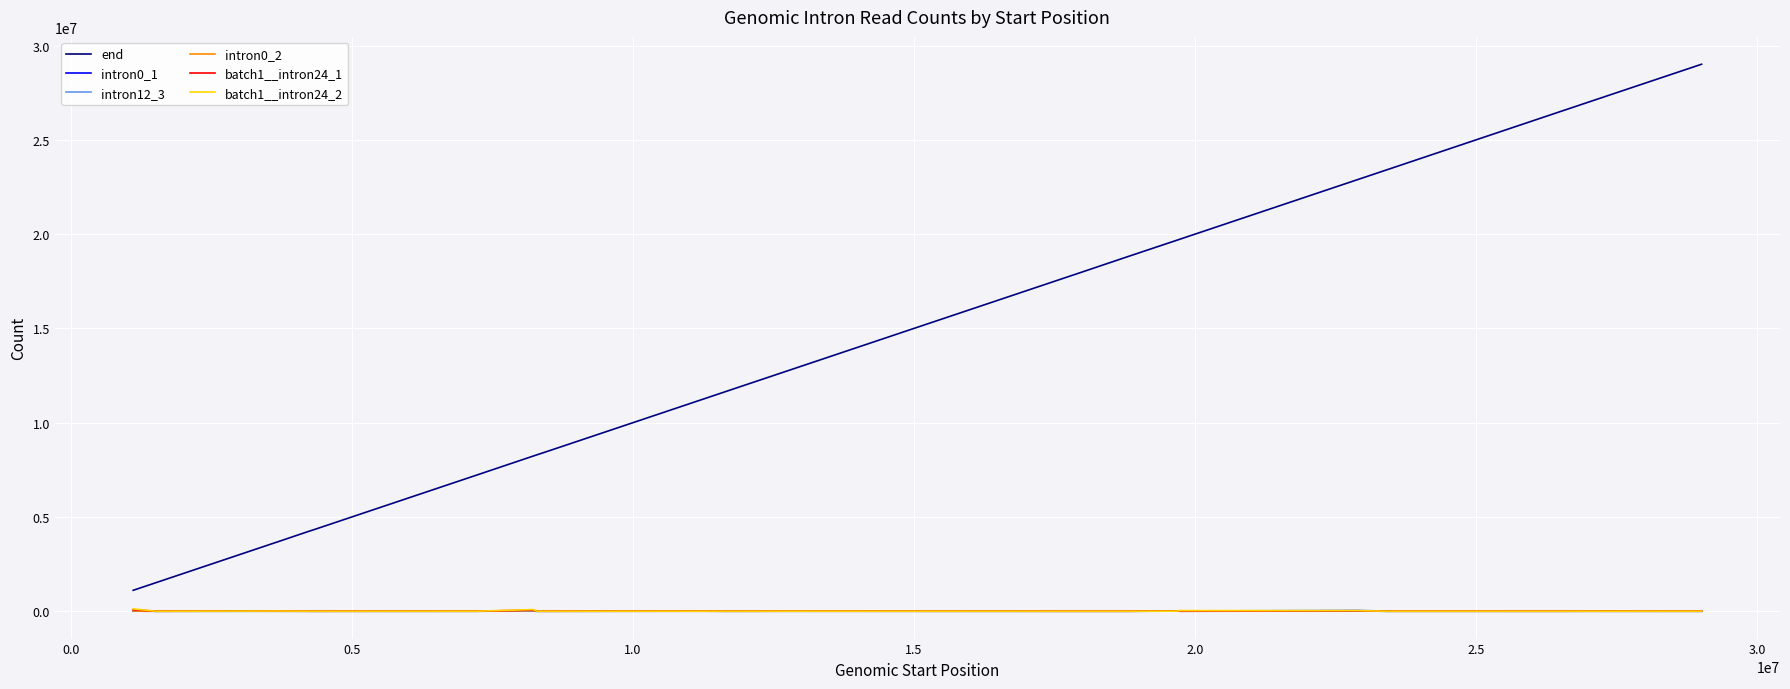

Which series has the largest range (max minus min)?

end